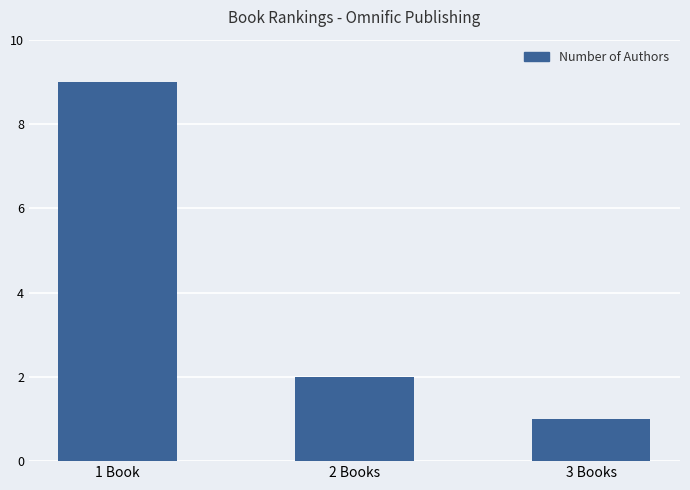

Rank the categories by value from lowest to highest.

3 Books, 2 Books, 1 Book